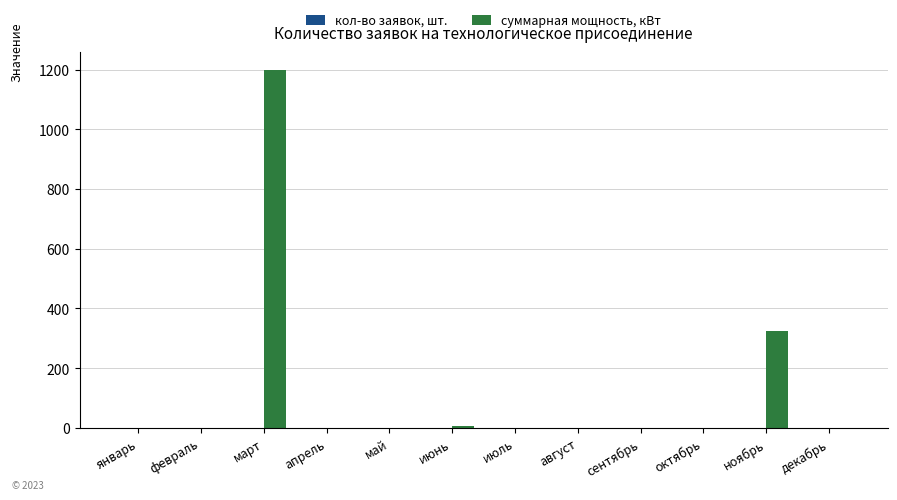

At which category is the sum across all series the highest?

март